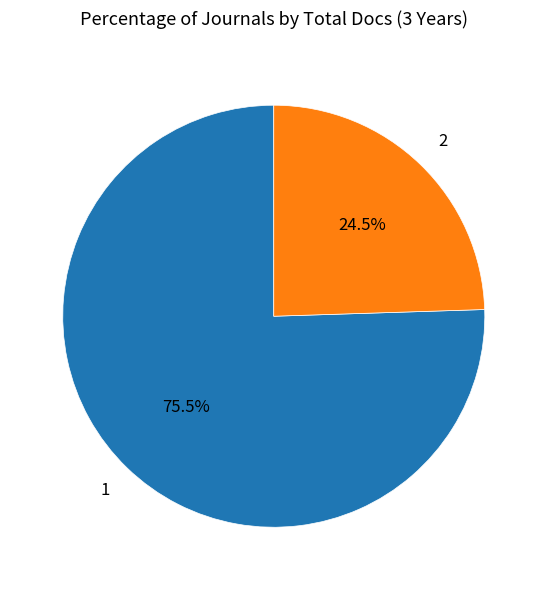

Count the number of slices in the pie.

2